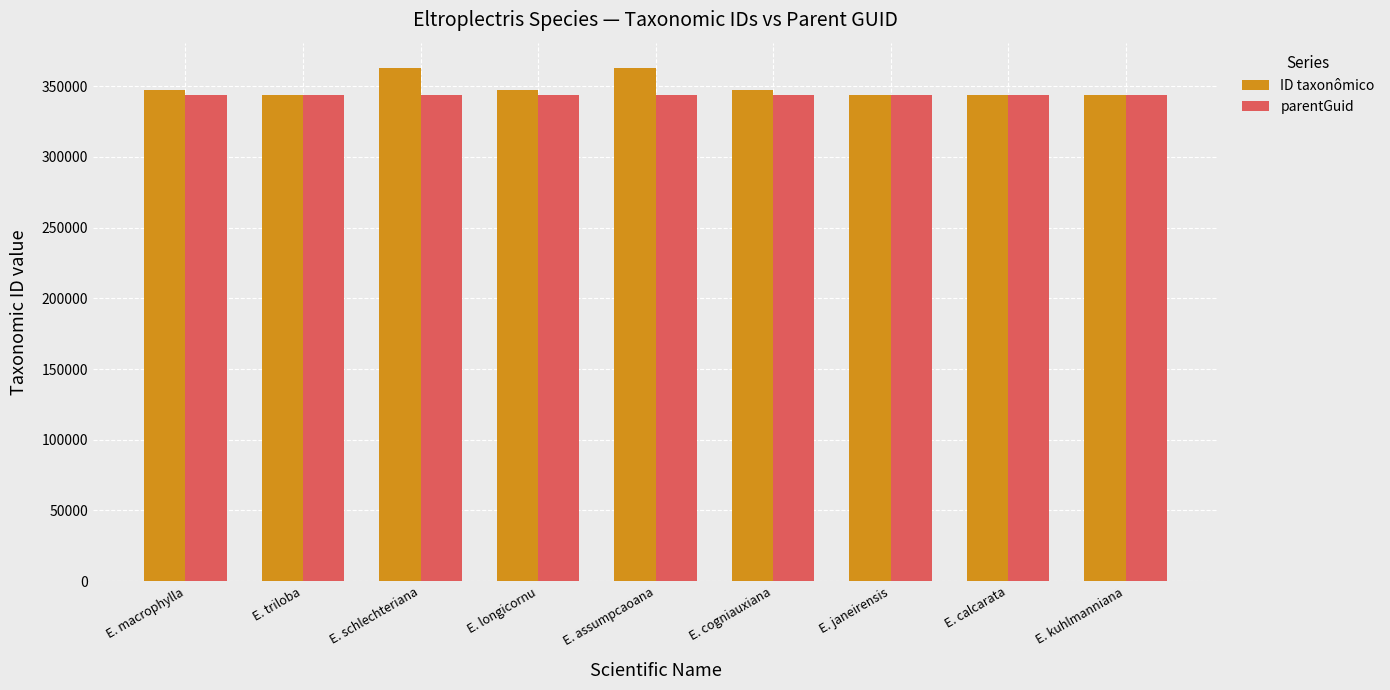

Which series has the largest range (max minus min)?

ID taxonômico